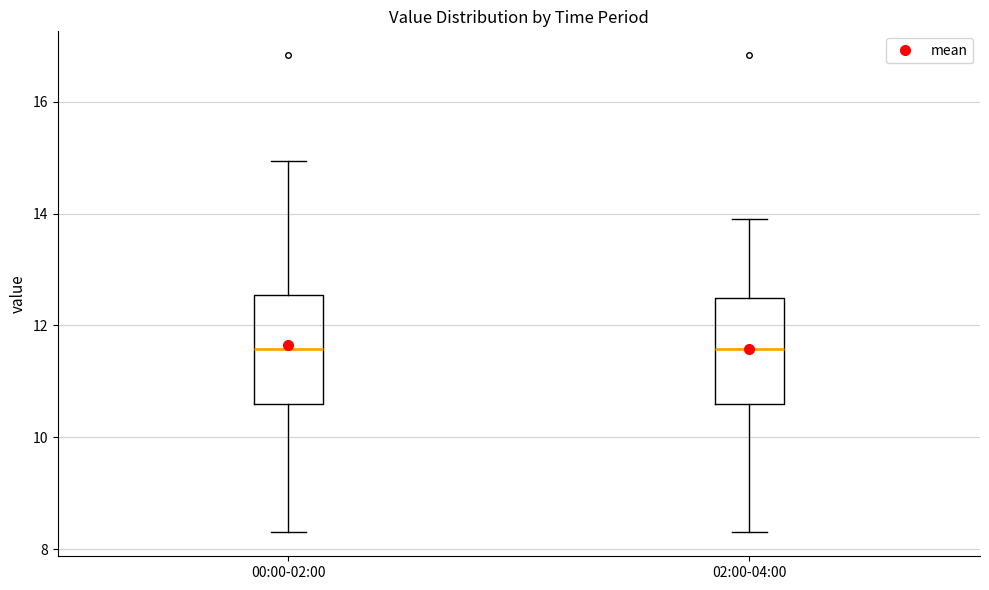

Reading left to right, transcribe this box plot: for each box, give where its median line is, the range the box spans, and where its two whiskers end, as read against the y-axis. The values are not printed on the chart, so give them approximately, as read against the axis.

00:00-02:00: median 11.6, box 10.6 to 12.6, whiskers 8.4 to 15.0
02:00-04:00: median 11.6, box 10.6 to 12.4, whiskers 8.4 to 14.0